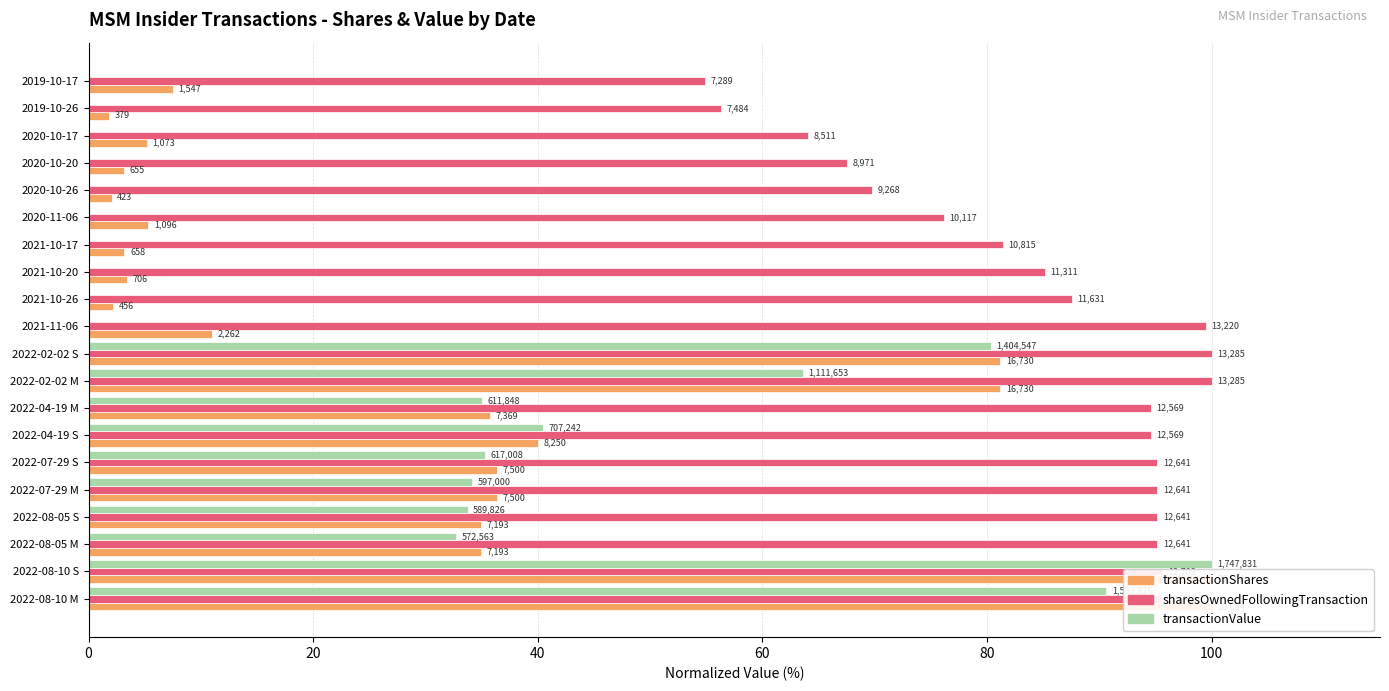

Reading left to right, extract all data points from this chart.

transactionShares: 100.0	100.0	34.9	34.9	36.4	36.4	40.0	35.8	81.2	81.2	11.0	2.2	3.4	3.2	5.3	2.1	3.2	5.2	1.8	7.5
sharesOwnedFollowingTransaction: 95.6	95.6	95.2	95.2	95.2	95.2	94.6	94.6	100.0	100.0	99.5	87.5	85.1	81.4	76.2	69.8	67.5	64.1	56.3	54.9
transactionValue: 90.6	100.0	32.8	33.7	34.2	35.3	40.5	35.0	63.6	80.4	0.0	0.0	0.0	0.0	0.0	0.0	0.0	0.0	0.0	0.0